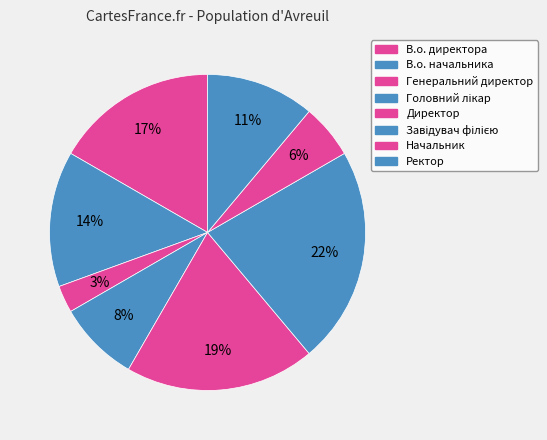

How many segments does this pie chart have?

8